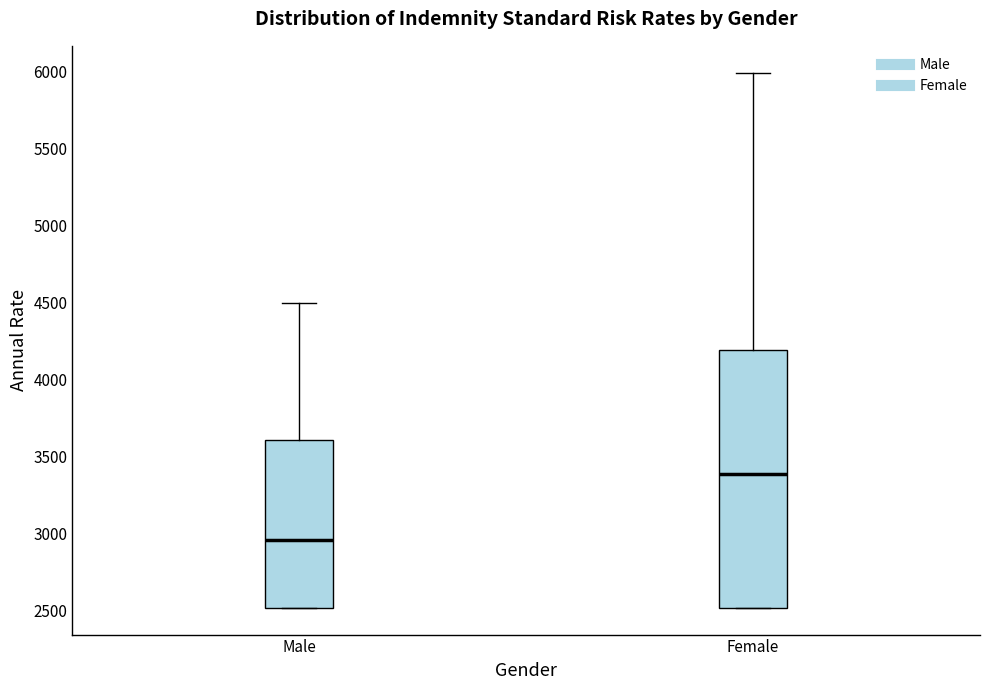

Reading left to right, transcribe this box plot: for each box, give where its median line is, the range the box spans, and where its two whiskers end, as read against the y-axis. The values are not printed on the chart, so give them approximately, as read against the axis.

Male: median 2950, box 2500 to 3600, whiskers 2500 to 4500
Female: median 3400, box 2500 to 4200, whiskers 2500 to 6000